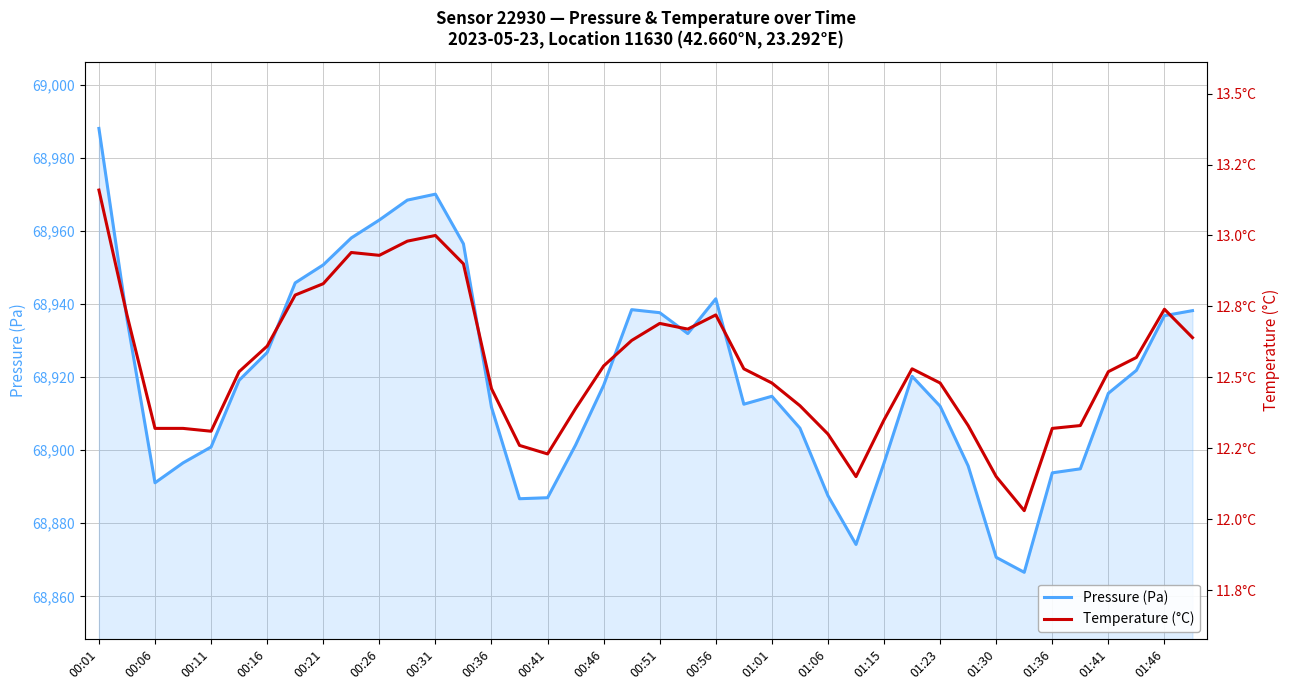

What are all the series names shown in the legend?

pressure, temperature